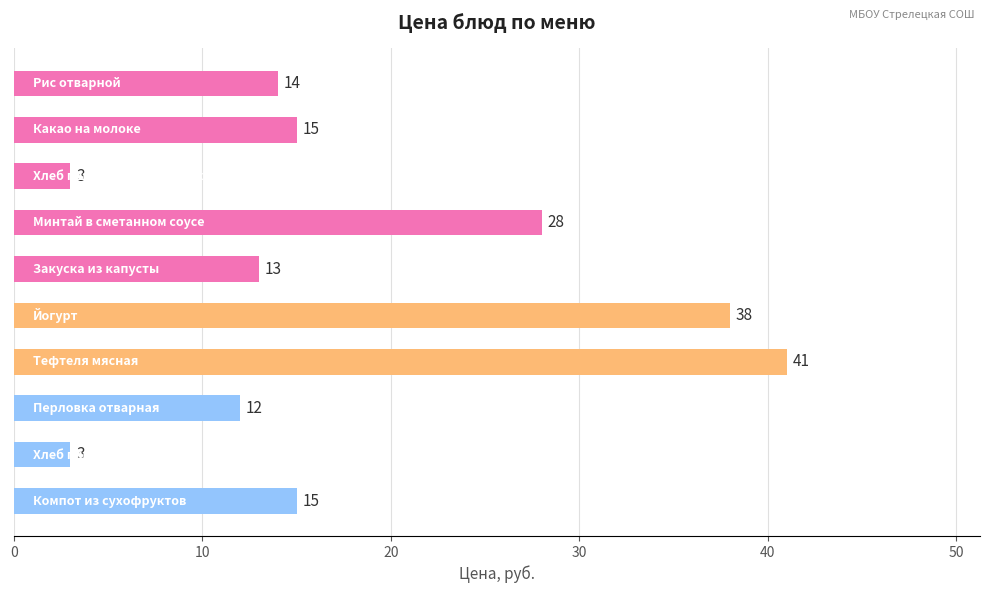

What is the greatest value displayed?

41